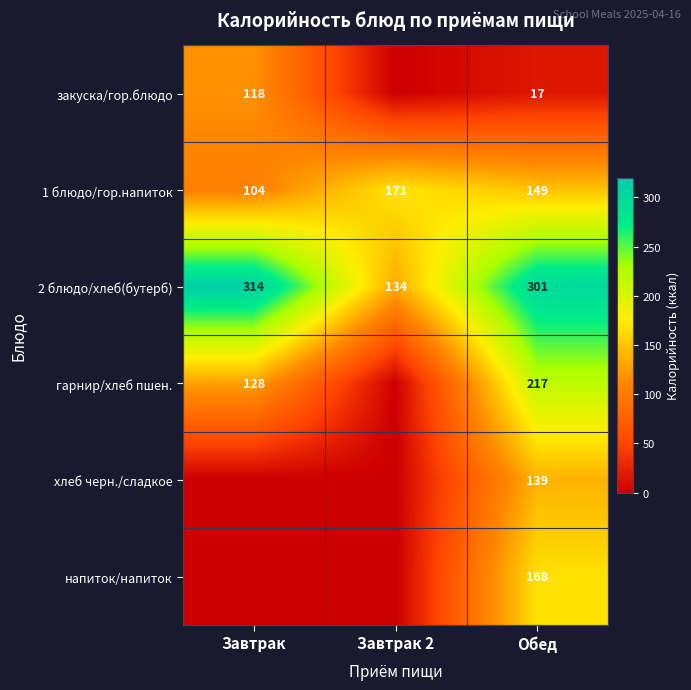

Where does the 1 блюдо/гор.напиток series first go above 149?

Завтрак 2